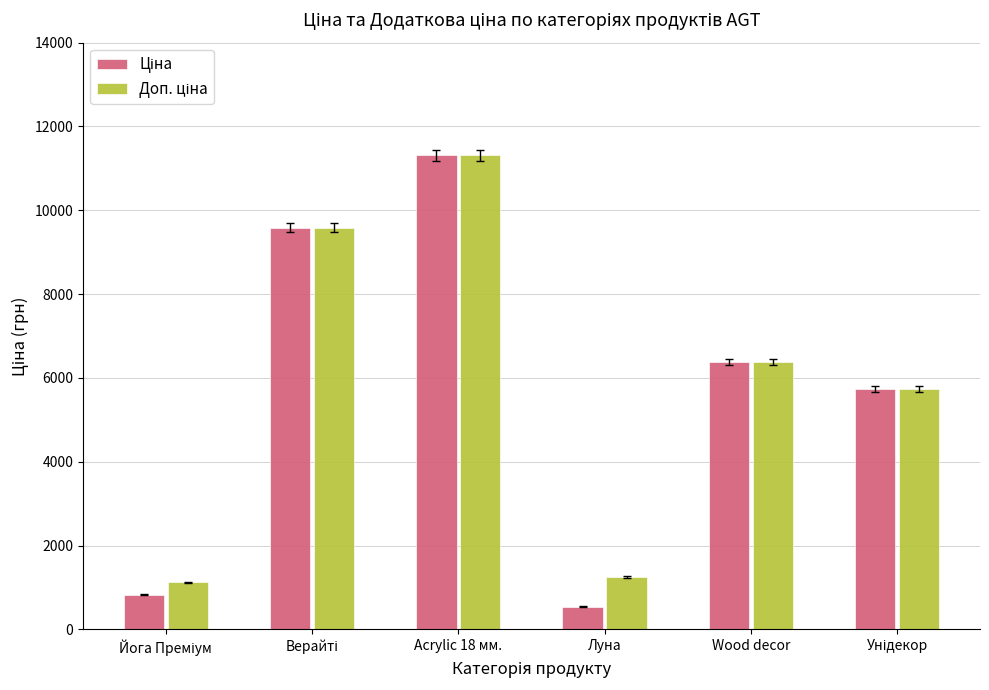

At how many categories does at least one series exceed 3660?

4